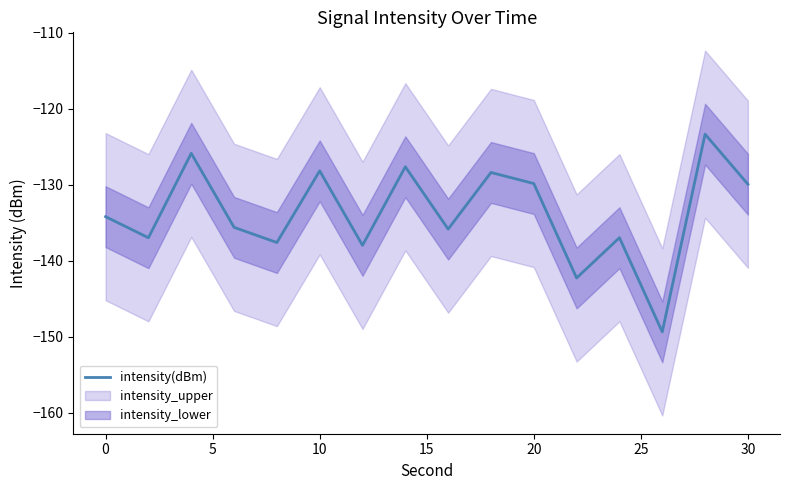

How many values are below -134?

9